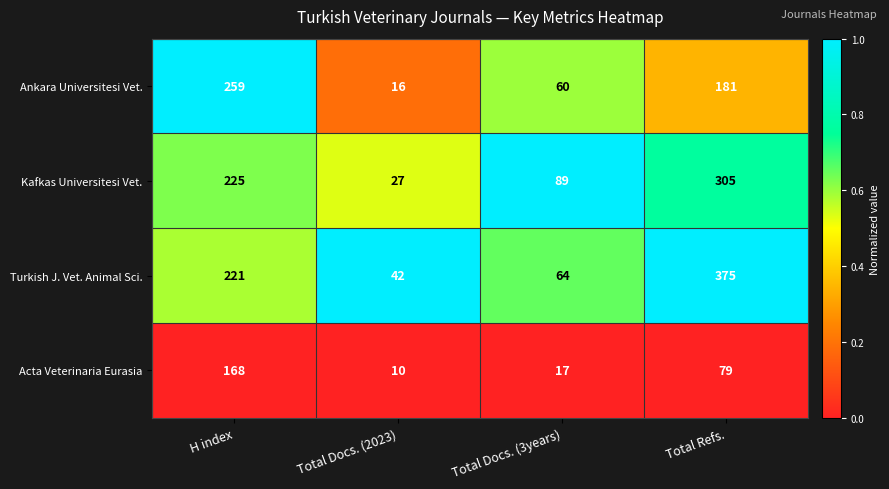

Reading left to right, what are all the values shown in this chart?

Ankara Universitesi Vet.: H index=259	Total Docs. (2023)=16	Total Docs. (3years)=60	Total Refs.=181
Kafkas Universitesi Vet.: H index=225	Total Docs. (2023)=27	Total Docs. (3years)=89	Total Refs.=305
Turkish J. Vet. Animal Sci.: H index=221	Total Docs. (2023)=42	Total Docs. (3years)=64	Total Refs.=375
Acta Veterinaria Eurasia: H index=168	Total Docs. (2023)=10	Total Docs. (3years)=17	Total Refs.=79